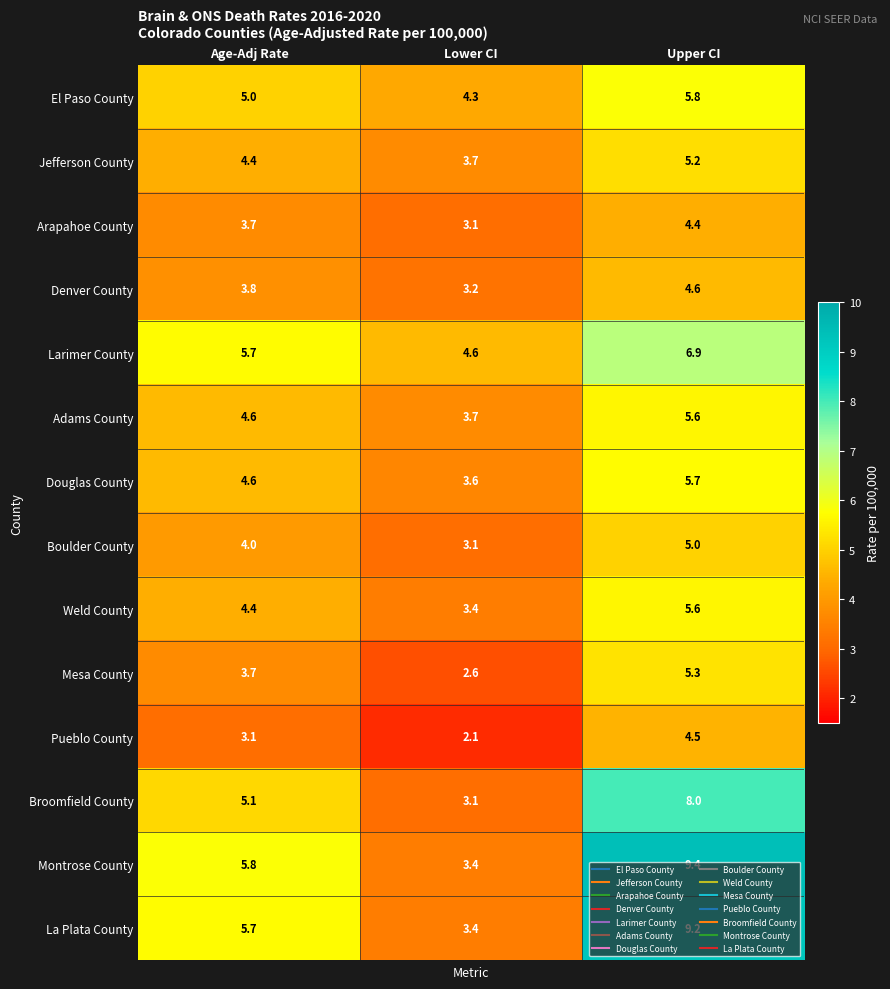

Where does the Pueblo County series first go above 3?

Age-Adj Rate